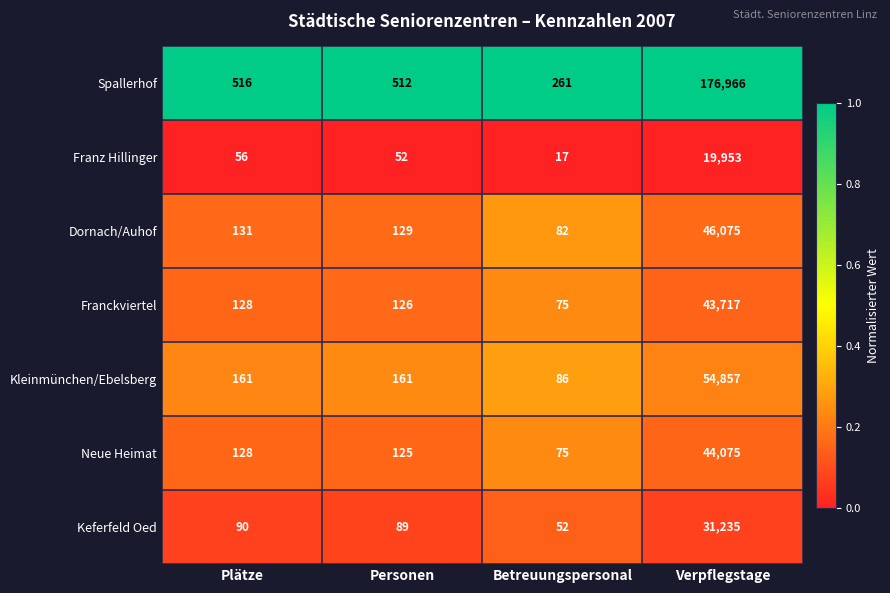

What is the difference between the Franckviertel values at Personen and Verpflegstage?

43591